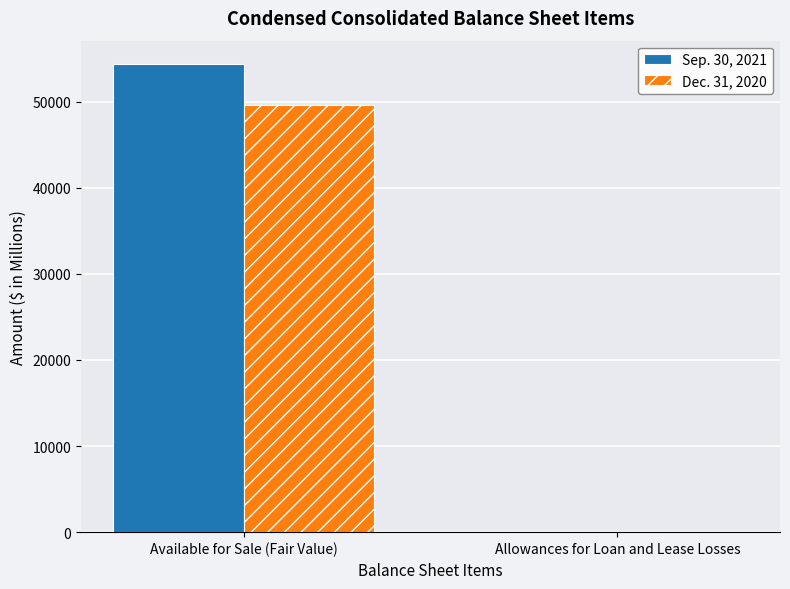

Reading left to right, extract all data points from this chart.

Sep. 30, 2021: 54347	39
Dec. 31, 2020: 49548	64